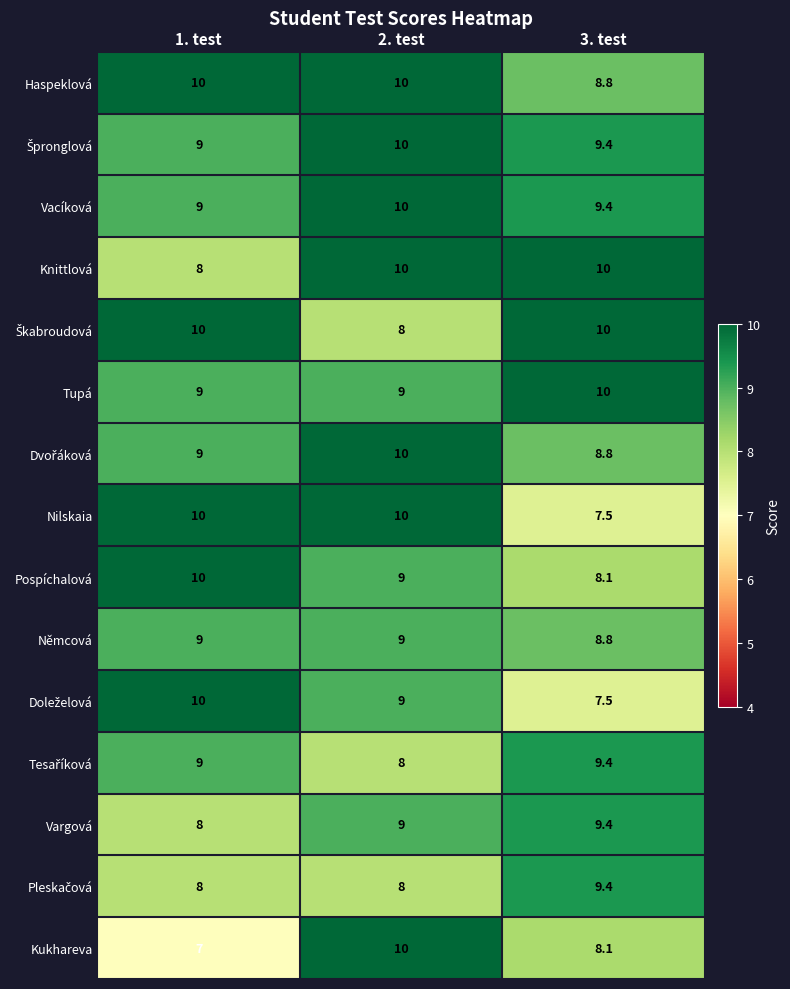

True or false: Nilskaia has a value of 3.3 at 3. test.

False